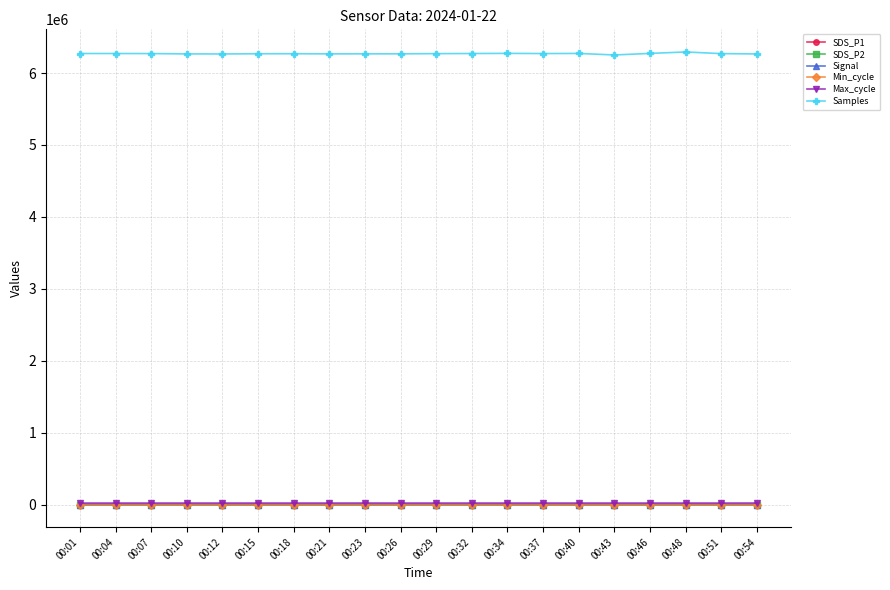

True or false: SDS_P1 has more than 0 points higher than both neighbors.

True